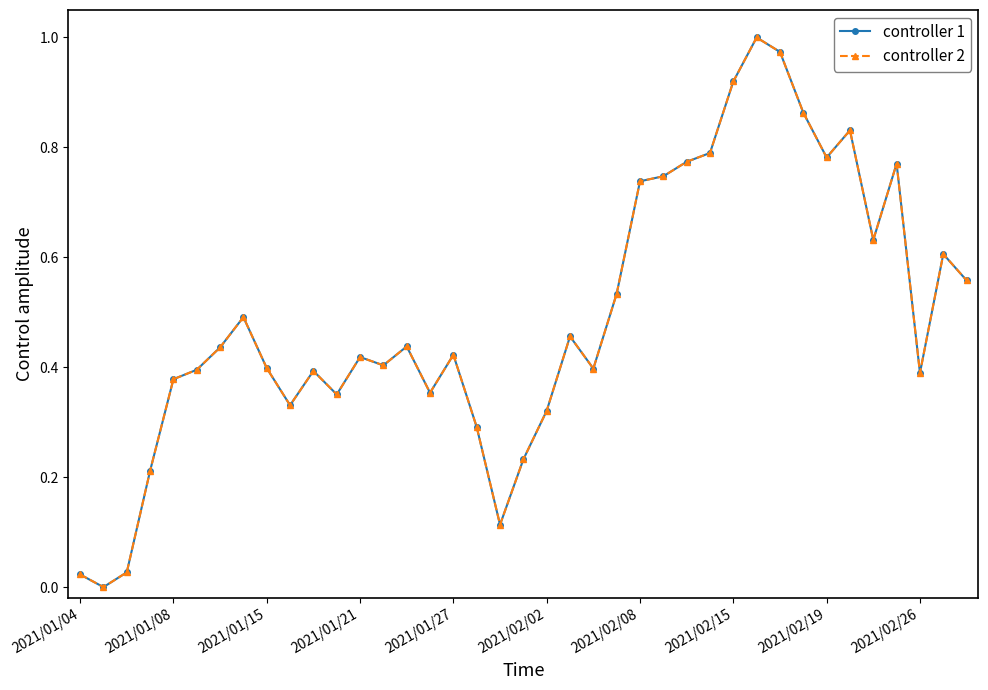

Does the chart have visible grid lines?

No